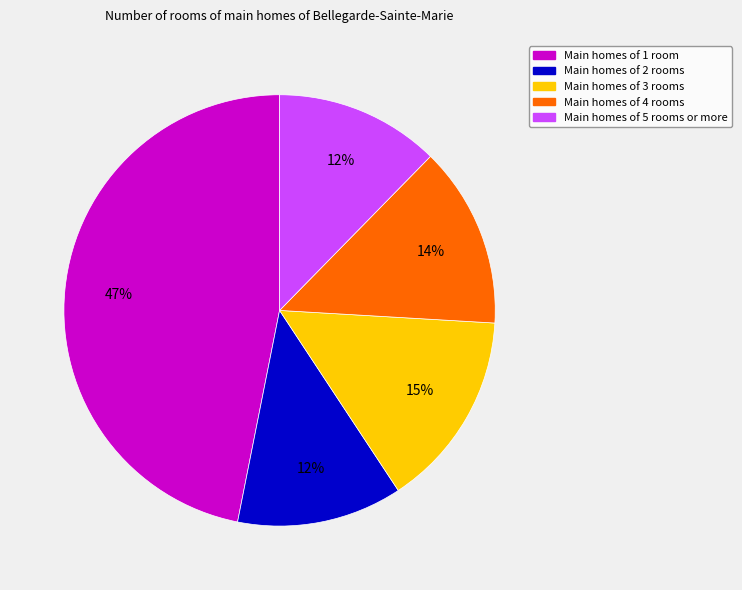

Count the number of slices in the pie.

5